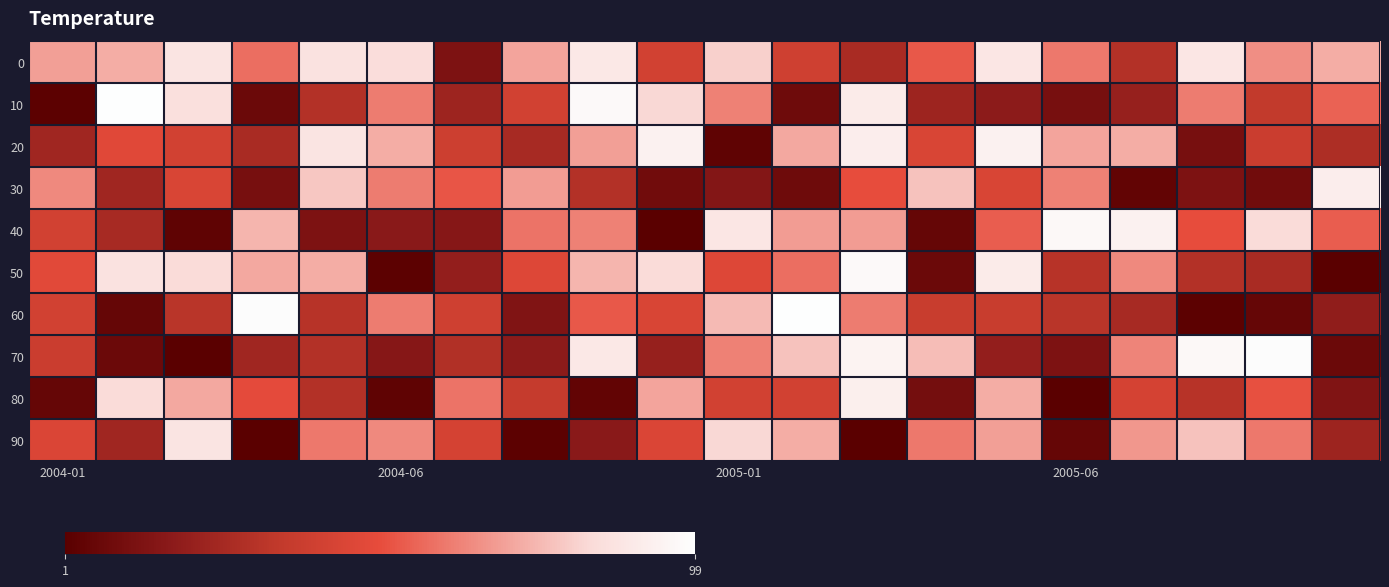

Which series has the largest range (max minus min)?

10